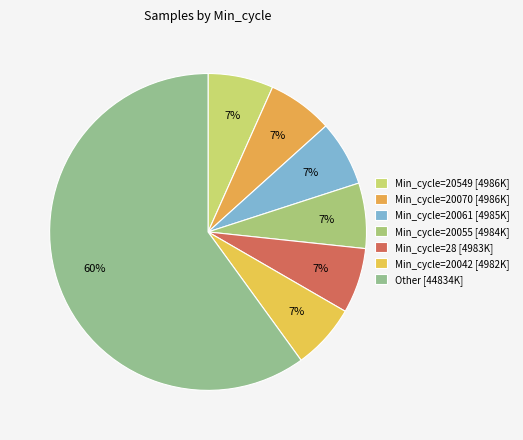

How many segments does this pie chart have?

7